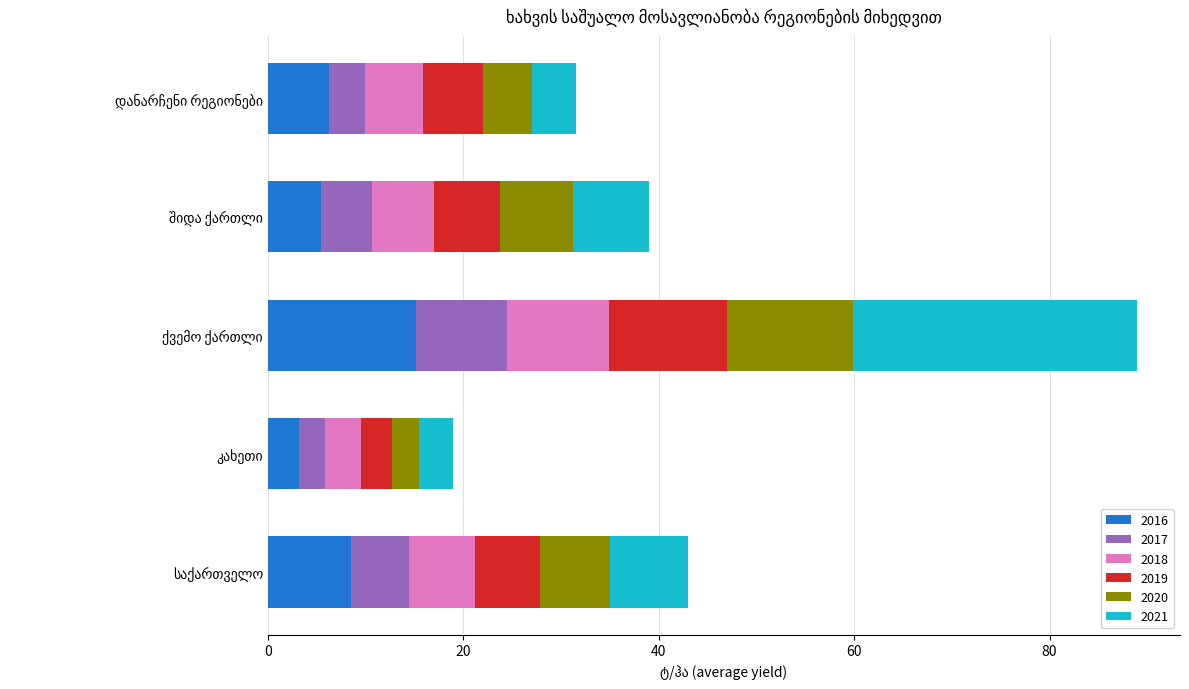

What is the highest value of the 2016 series?

15.2